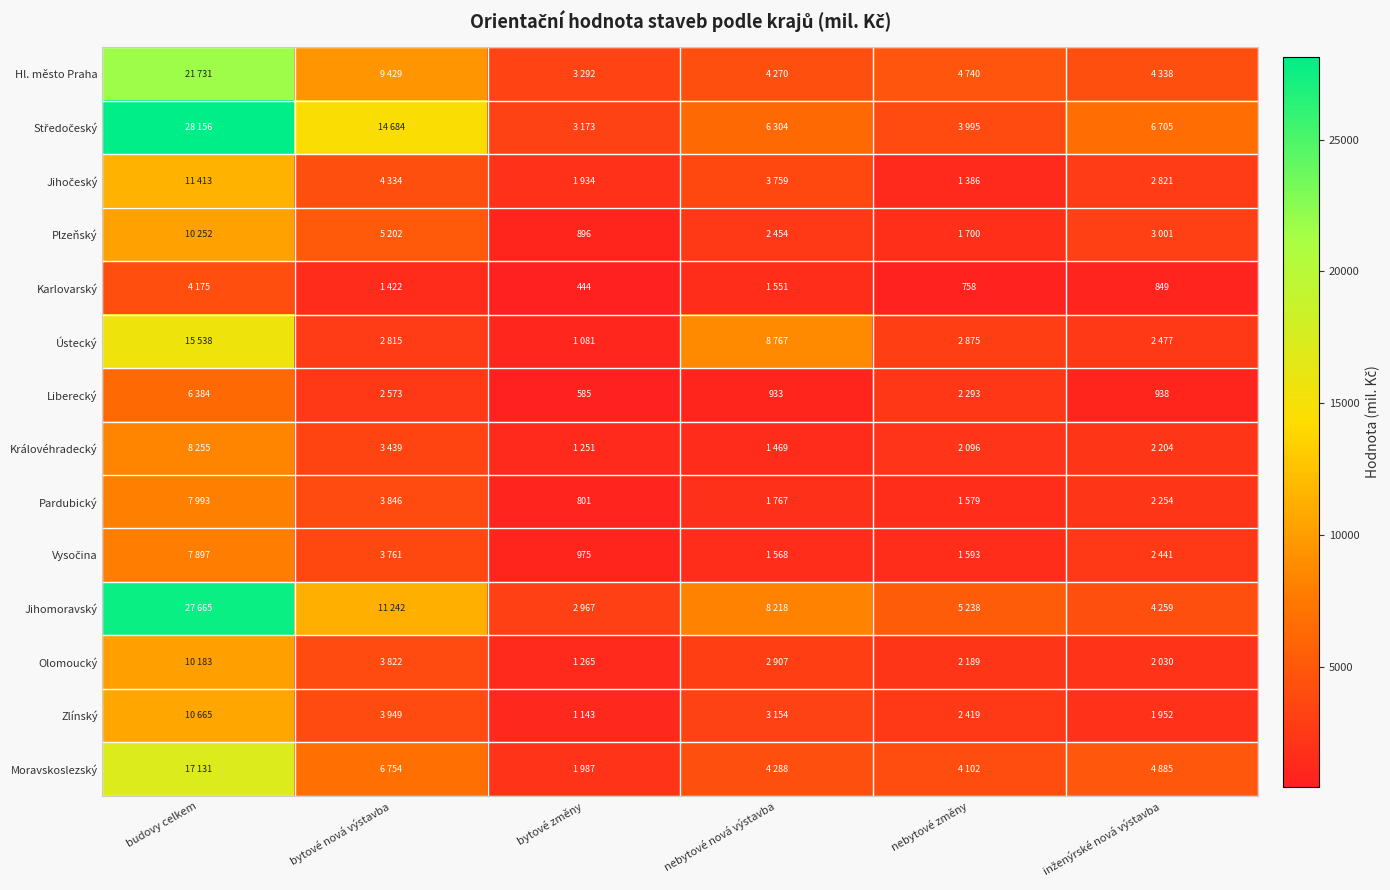

What is the difference between the maximum and minimum values in the Ústecký series?

14457